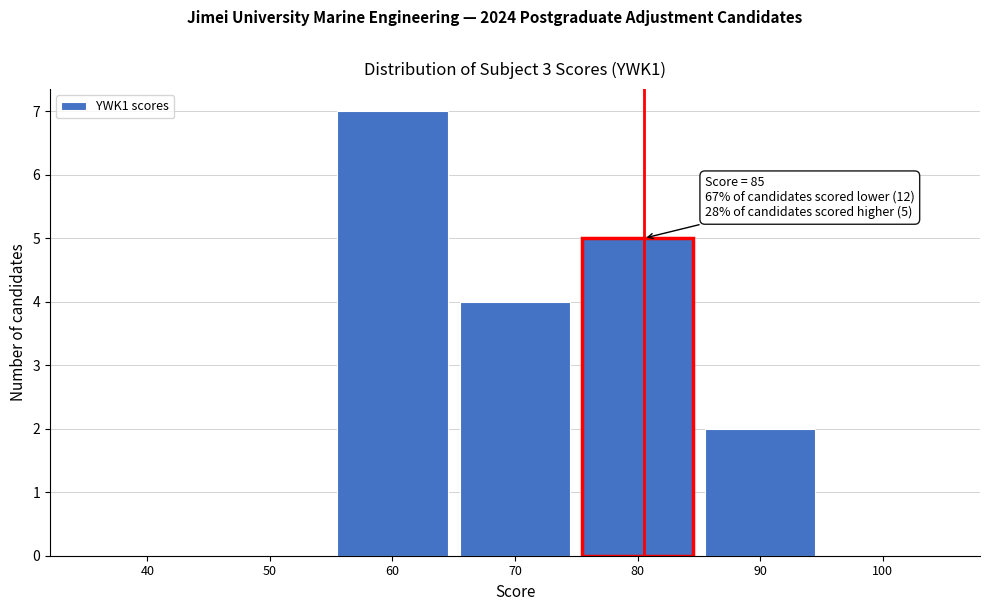

Reading left to right, what are all the values shown in this chart?

40=0	50=0	60=7	70=4	80=5	90=2	100=0